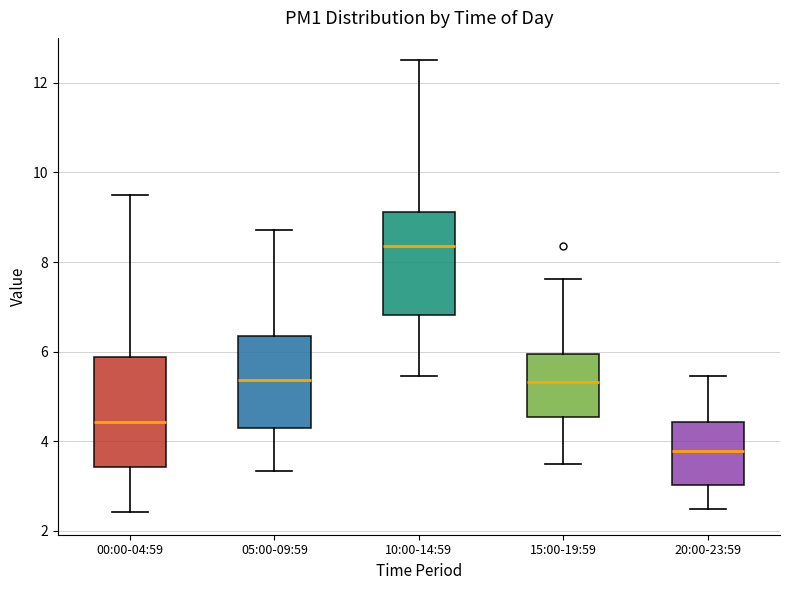

Which box has the highest median line?

10:00-14:59